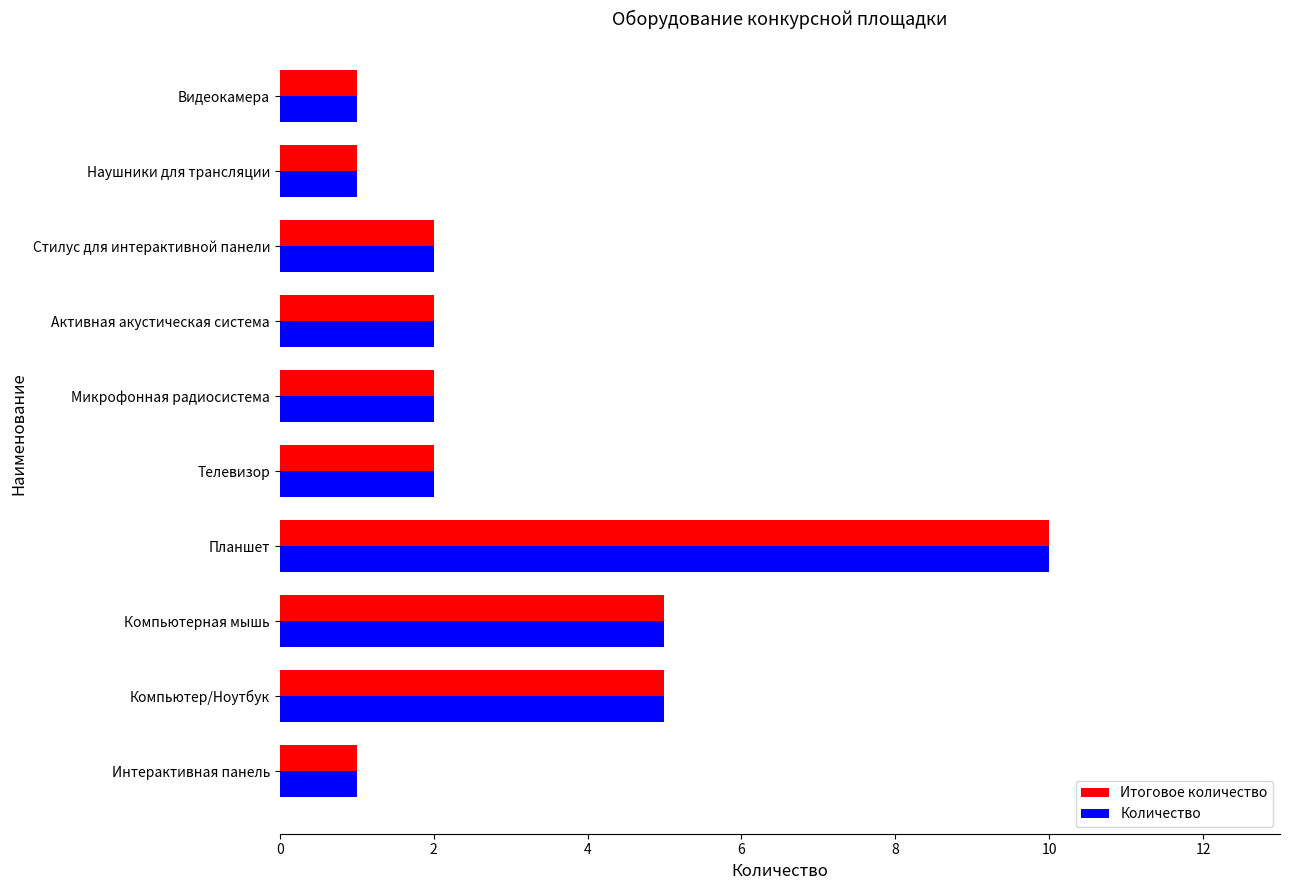

At which category is the sum across all series the highest?

Планшет